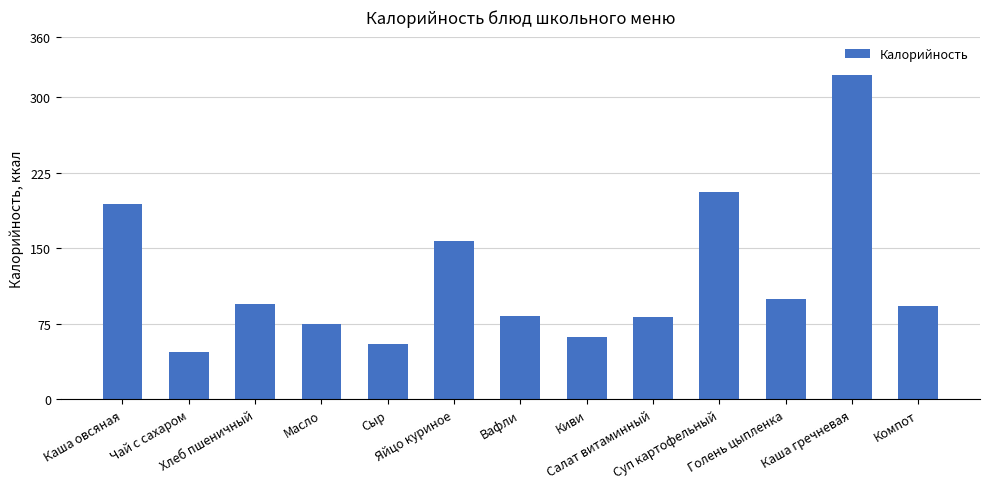

What is the maximum value shown in the chart?

322.0